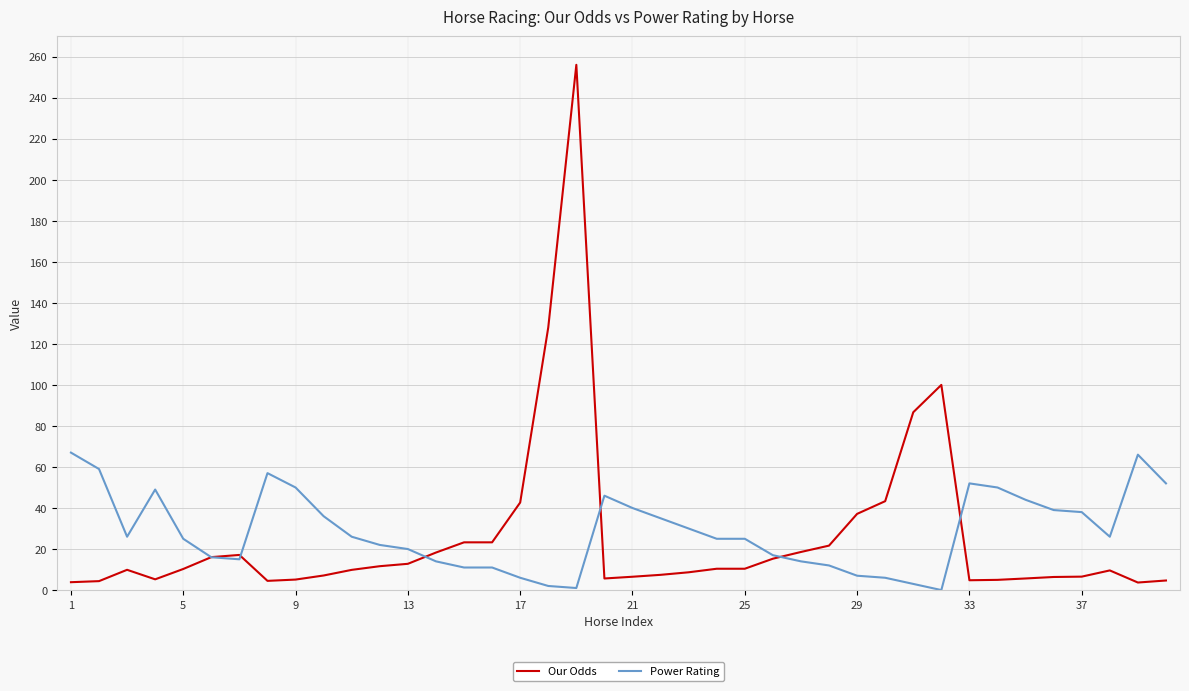

Is this an area chart (filled region under the line)?

No